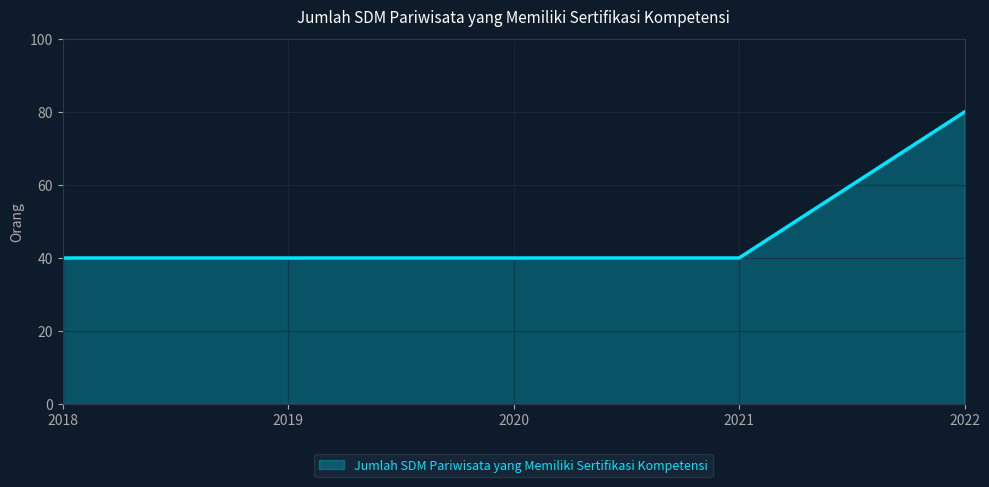

How many categories are shown in the chart?

5